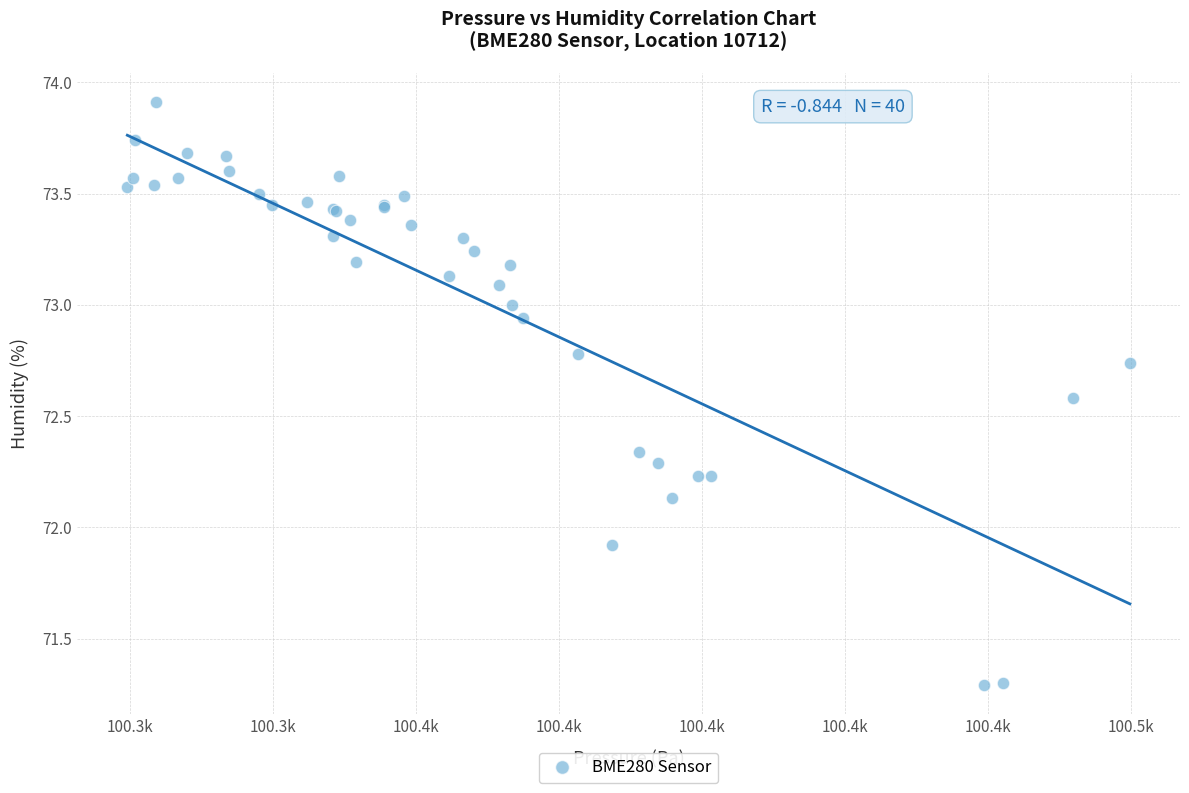

What Y value in the scatter plot is closest to 72?

71.9